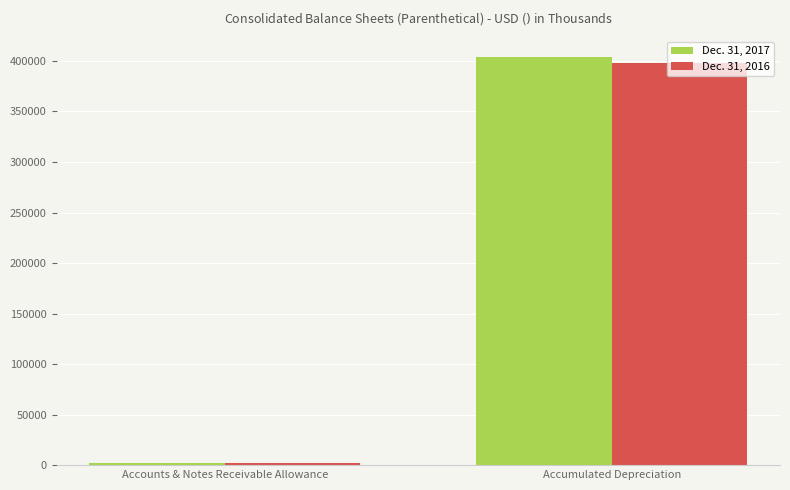

What position from the right is Accounts & Notes Receivable Allowance?

2